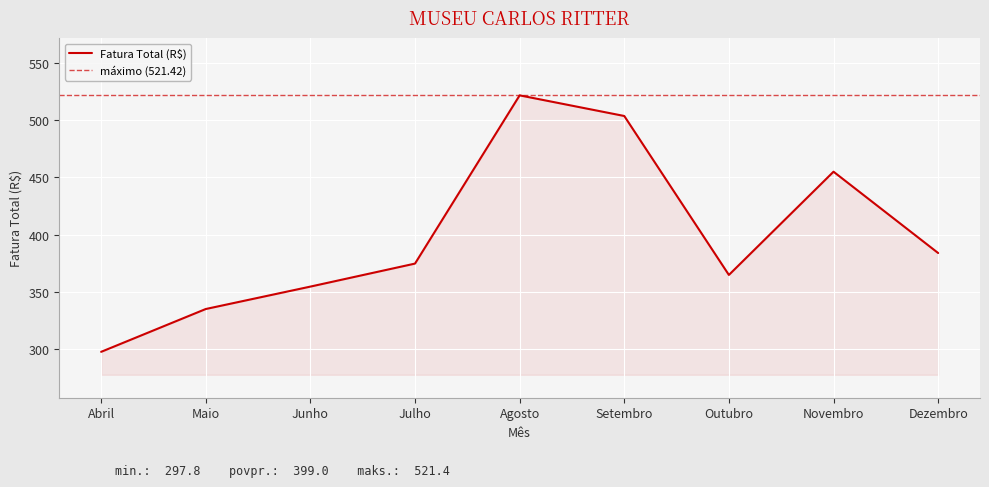

What position from the left is Junho?

3